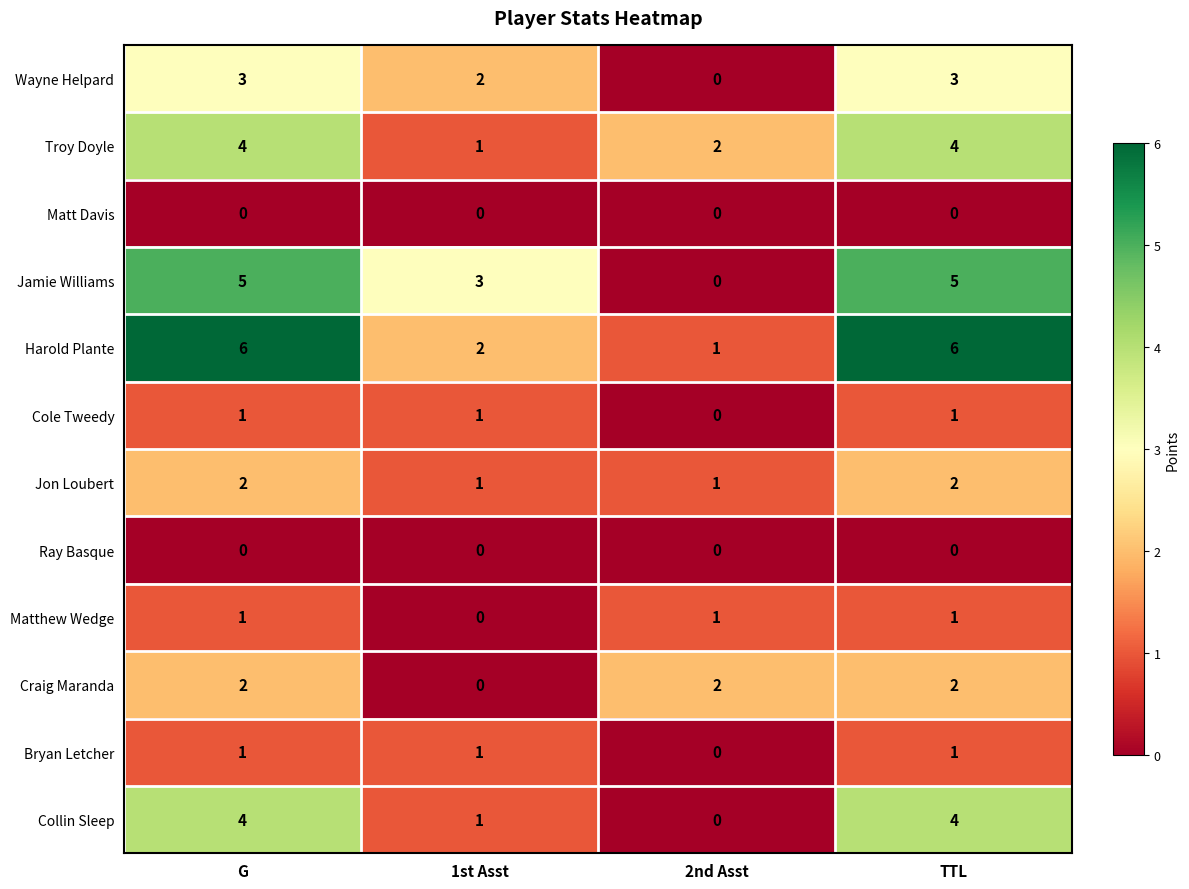

What is the sum of all Jamie Williams values?

13